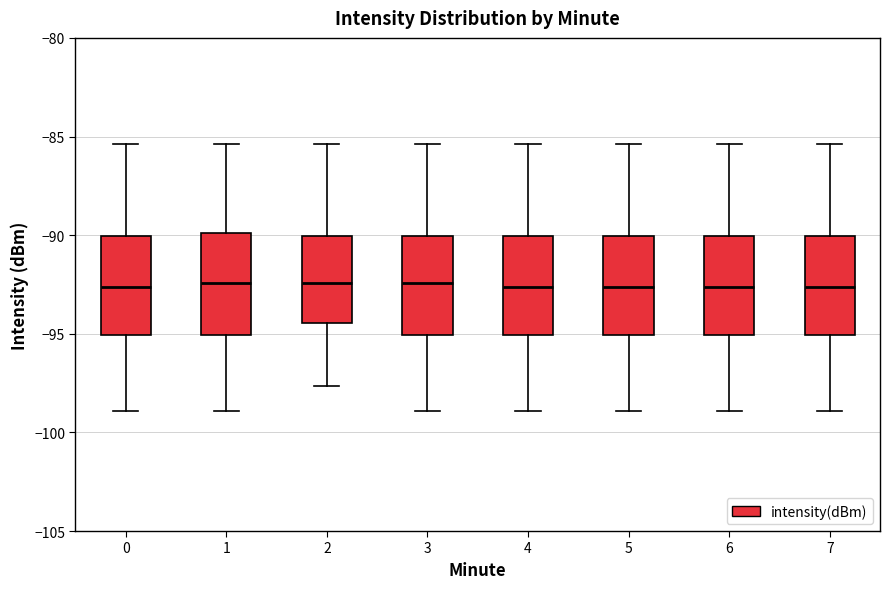

Reading left to right, transcribe this box plot: for each box, give where its median line is, the range the box spans, and where its two whiskers end, as read against the y-axis. The values are not printed on the chart, so give them approximately, as read against the axis.

0: median -92.5, box -95.0 to -90.0, whiskers -99.0 to -85.5
1: median -92.5, box -95.0 to -90.0, whiskers -99.0 to -85.5
2: median -92.5, box -94.5 to -90.0, whiskers -97.5 to -85.5
3: median -92.5, box -95.0 to -90.0, whiskers -99.0 to -85.5
4: median -92.5, box -95.0 to -90.0, whiskers -99.0 to -85.5
5: median -92.5, box -95.0 to -90.0, whiskers -99.0 to -85.5
6: median -92.5, box -95.0 to -90.0, whiskers -99.0 to -85.5
7: median -92.5, box -95.0 to -90.0, whiskers -99.0 to -85.5